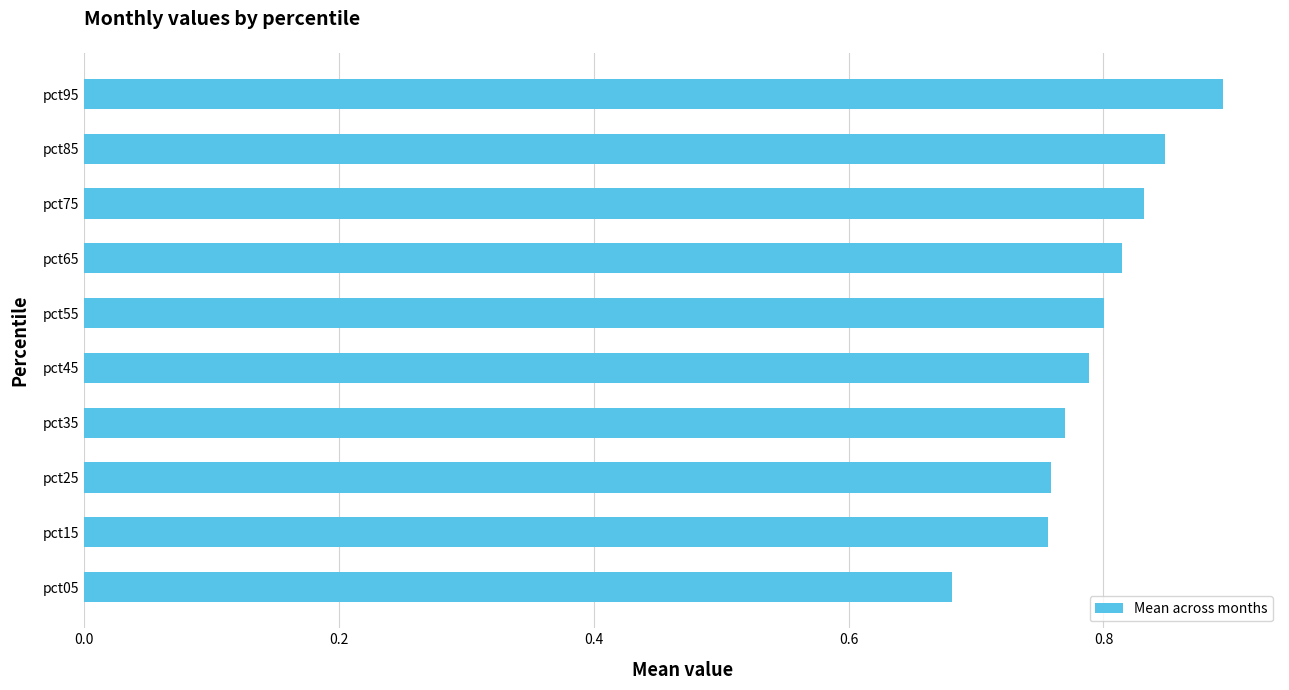

What is the greatest value displayed?

0.9